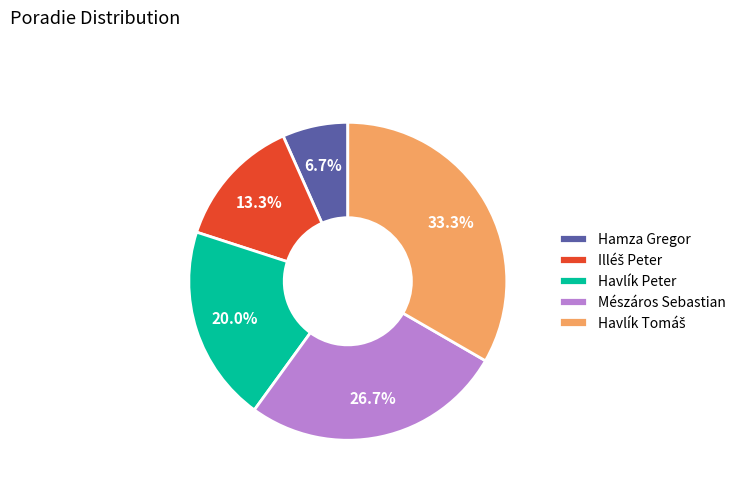

How many segments does this pie chart have?

5